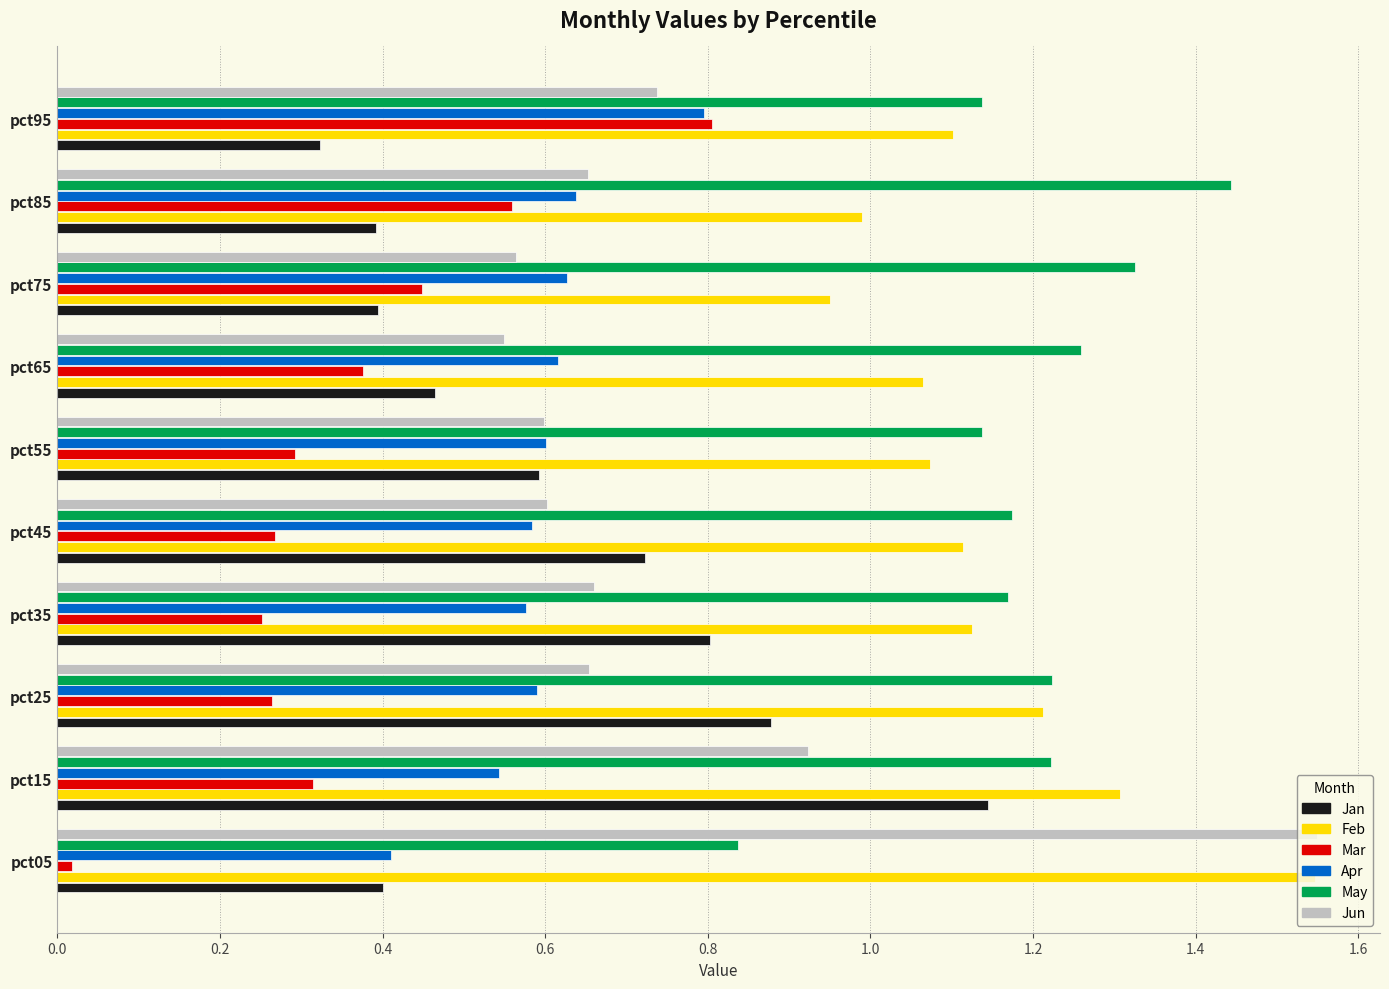

Which category has the lowest value in the Jan series?

pct95